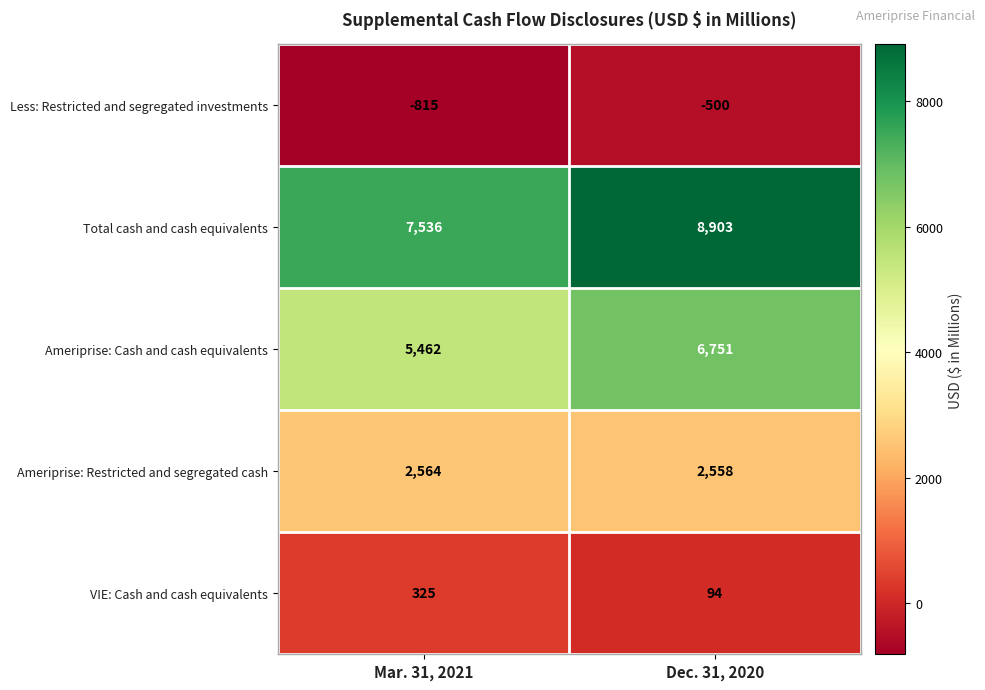

Reading left to right, list all the values displayed in this chart.

Less: Restricted and segregated investments: -815	-500
Total cash and cash equivalents: 7536	8903
Ameriprise: Cash and cash equivalents: 5462	6751
Ameriprise: Restricted and segregated cash: 2564	2558
VIE: Cash and cash equivalents: 325	94